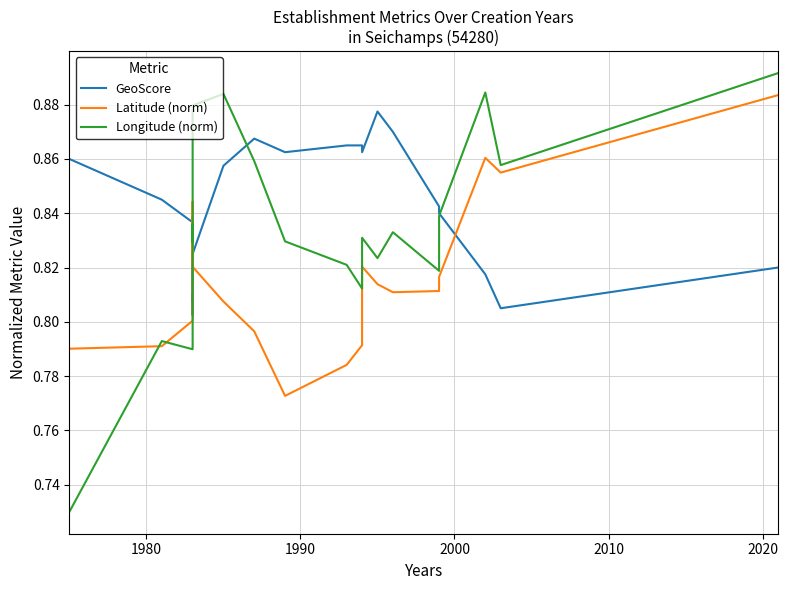

Reading left to right, what are all the values shown in this chart?

GeoScore: 0.9	0.8	0.8	0.8	0.8	0.8	0.8	0.8	0.8	0.8	0.9	0.9	0.9	0.9	0.9	0.9	0.9	0.9	0.8	0.8	0.8	0.8	0.8
Latitude (norm): 0.8	0.8	0.8	0.8	0.8	0.8	0.8	0.8	0.8	0.8	0.8	0.8	0.8	0.8	0.8	0.8	0.8	0.8	0.8	0.8	0.9	0.9	0.9
Longitude (norm): 0.7	0.8	0.8	0.8	0.8	0.8	0.9	0.9	0.9	0.9	0.9	0.9	0.8	0.8	0.8	0.8	0.8	0.8	0.8	0.8	0.9	0.9	0.9